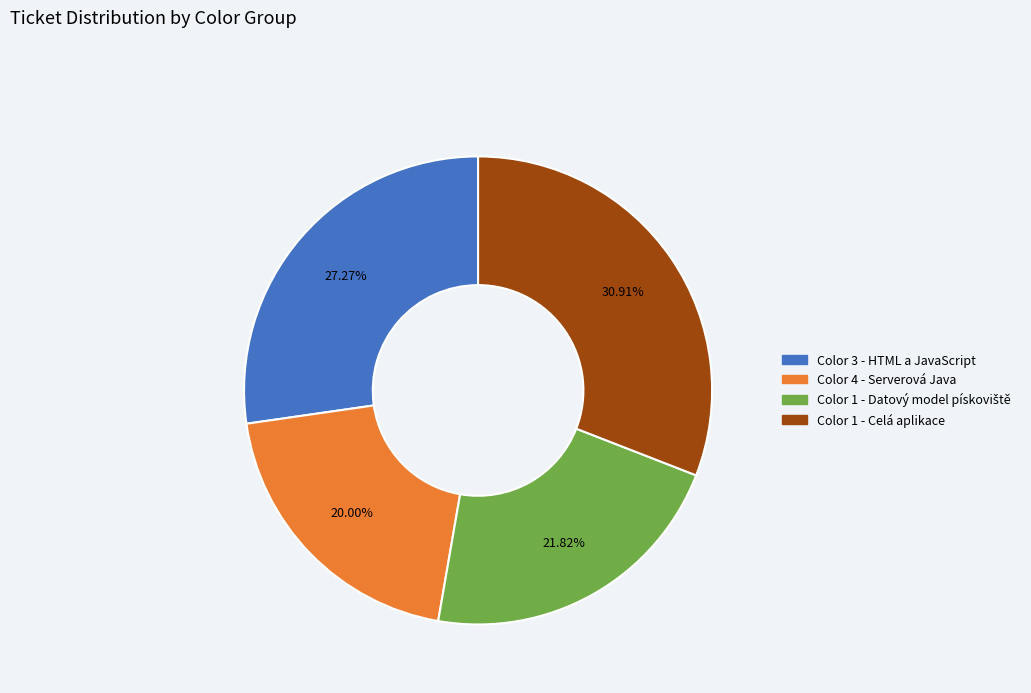

Is there a majority slice in this chart?

No